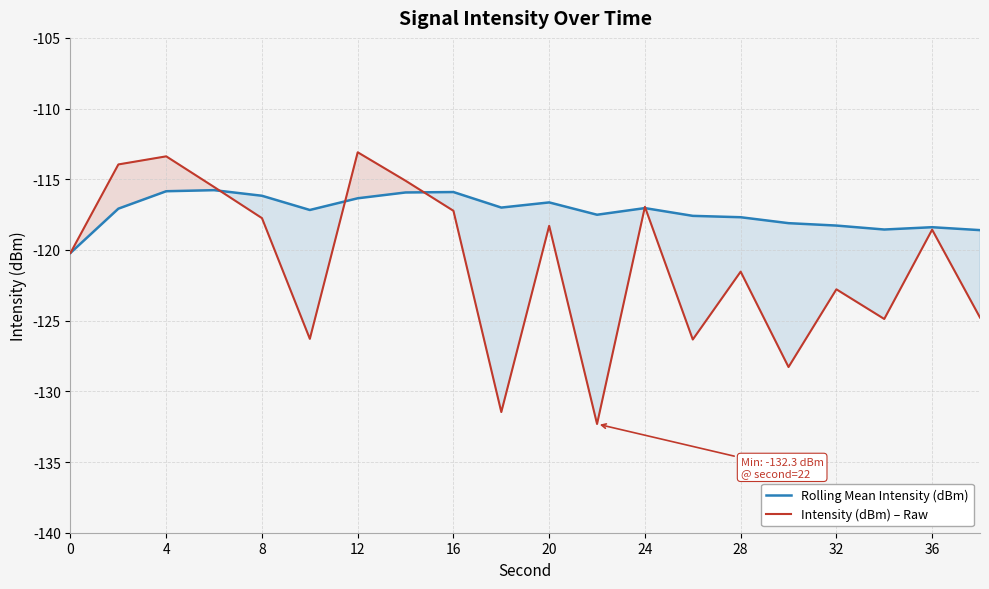

At which label does Rolling Mean Intensity (dBm) reach its minimum?

0